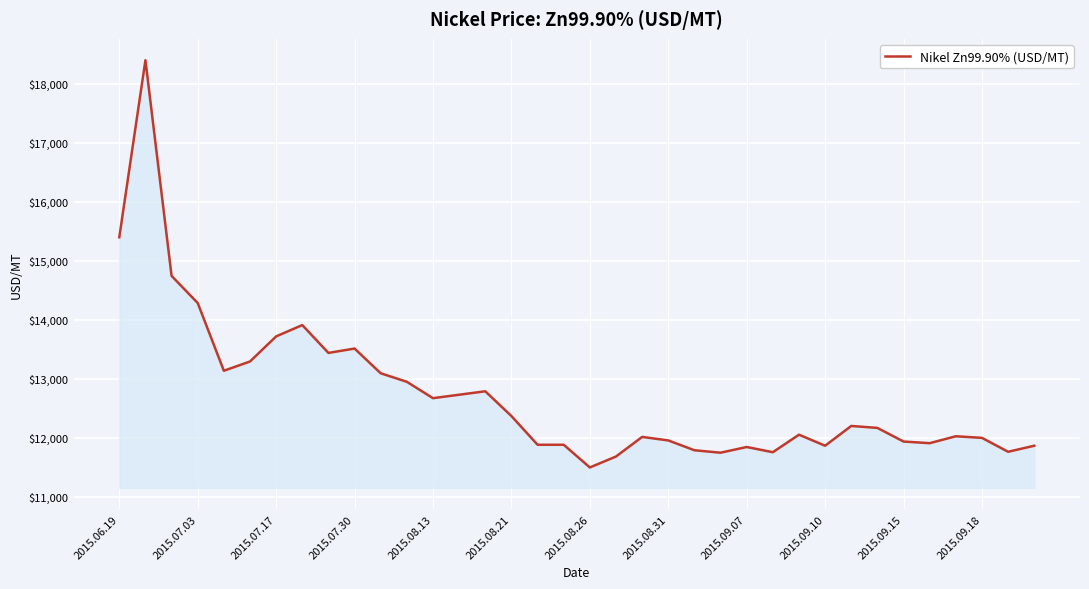

What is the difference between the maximum and minimum values?

6903.2